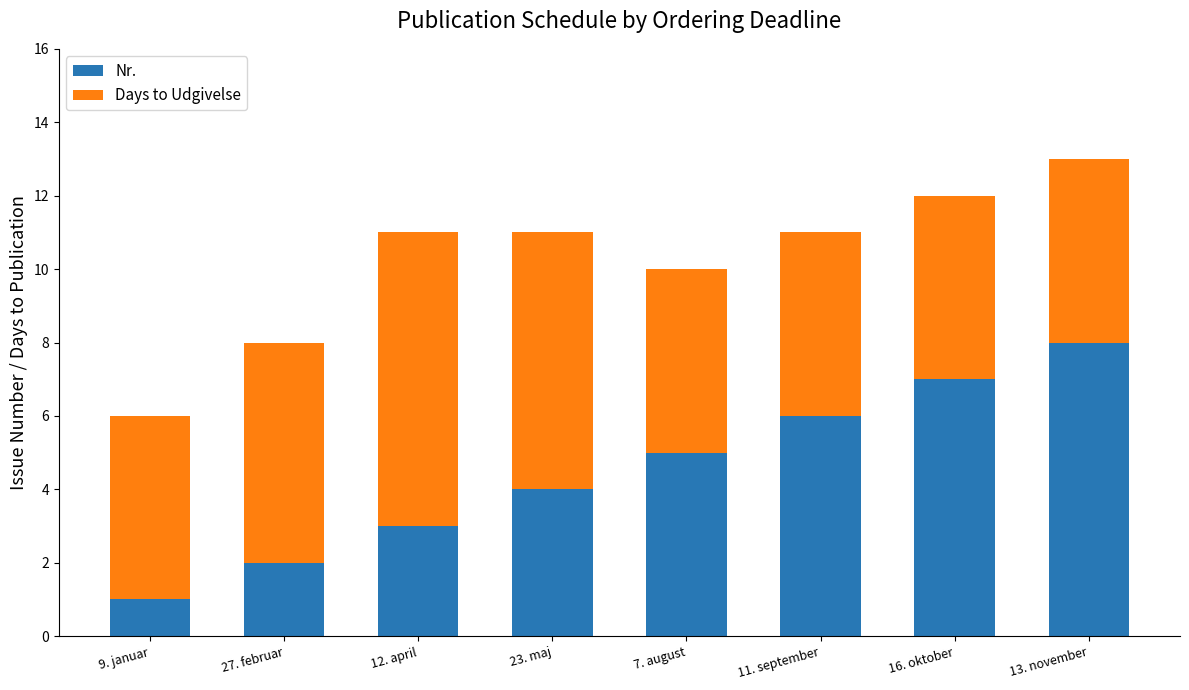

Reading right to left, what are the values for Nr.?

8	7	6	5	4	3	2	1